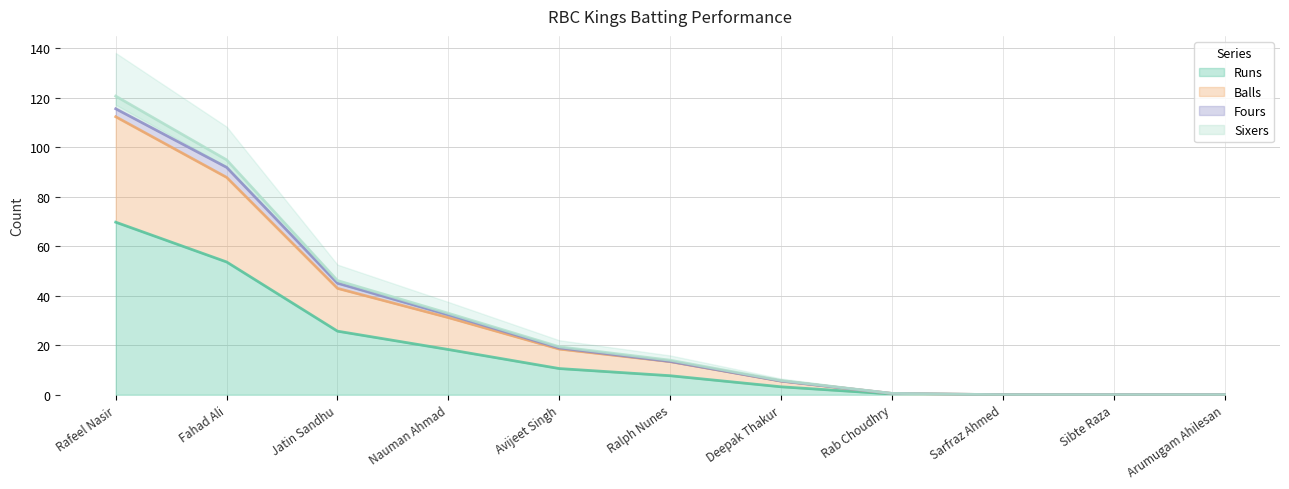

The Runs series shows 79.8 at Fahad Ali. True or false?

False